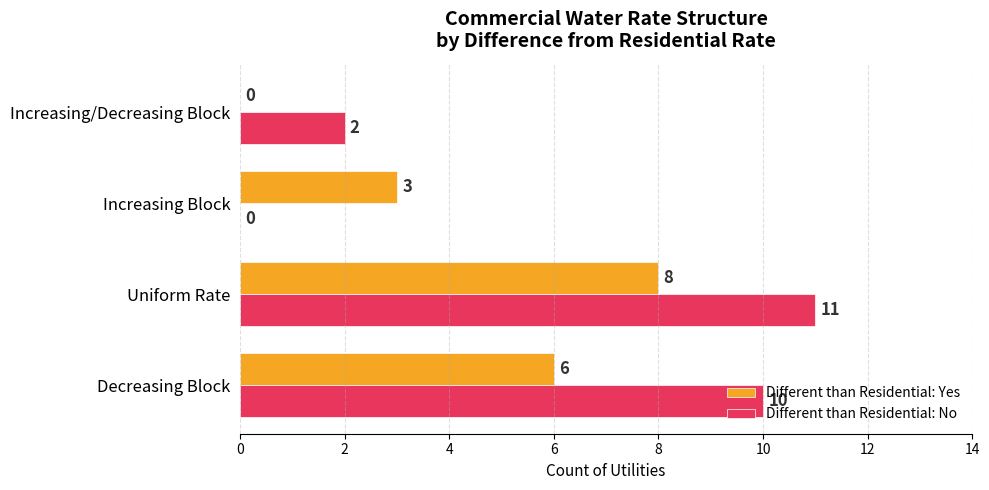

How many Different than Residential: Yes values are between 3 and 8?

3